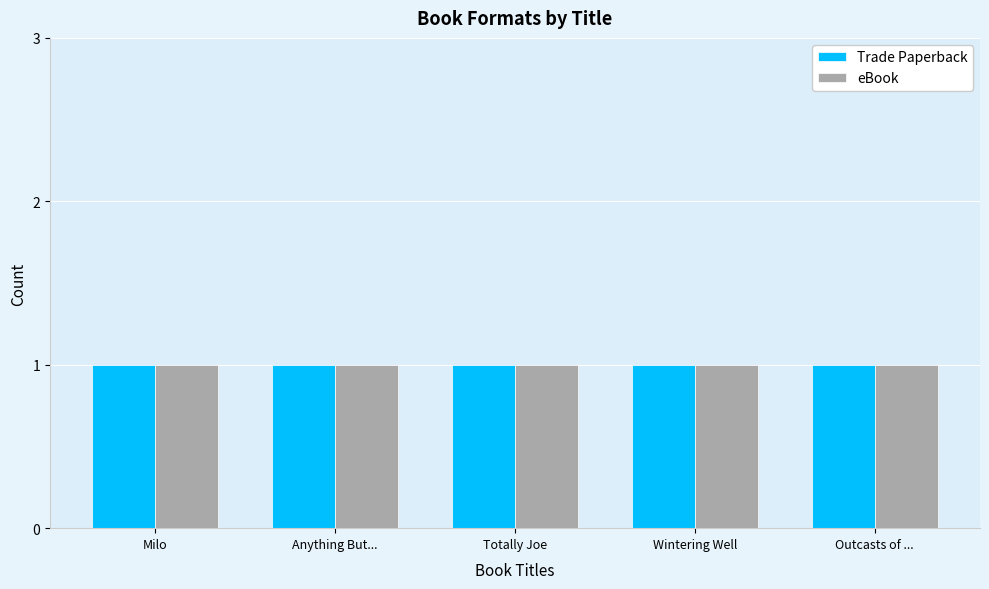

How many groups of bars are there?

5